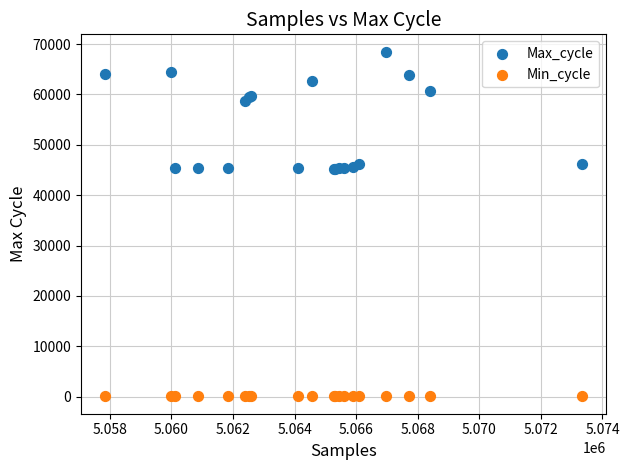

Which series reaches the minimum Y coordinate?

Min_cycle